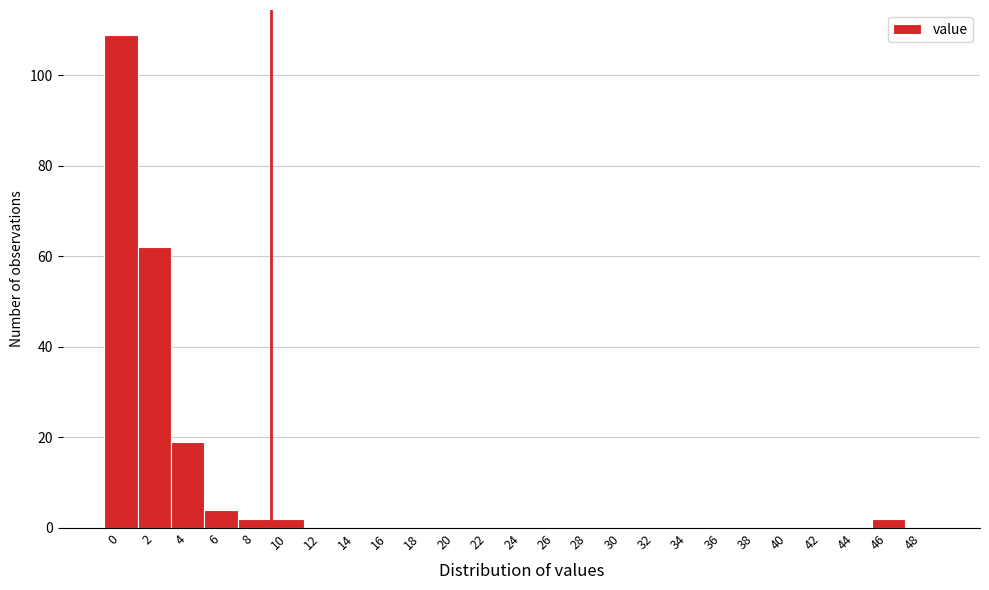

Reading left to right, transcribe all the data shown in this chart.

0=109	2=62	4=19	6=4	8=2	10=2	12=0	14=0	16=0	18=0	20=0	22=0	24=0	26=0	28=0	30=0	32=0	34=0	36=0	38=0	40=0	42=0	44=0	46=2	48=0